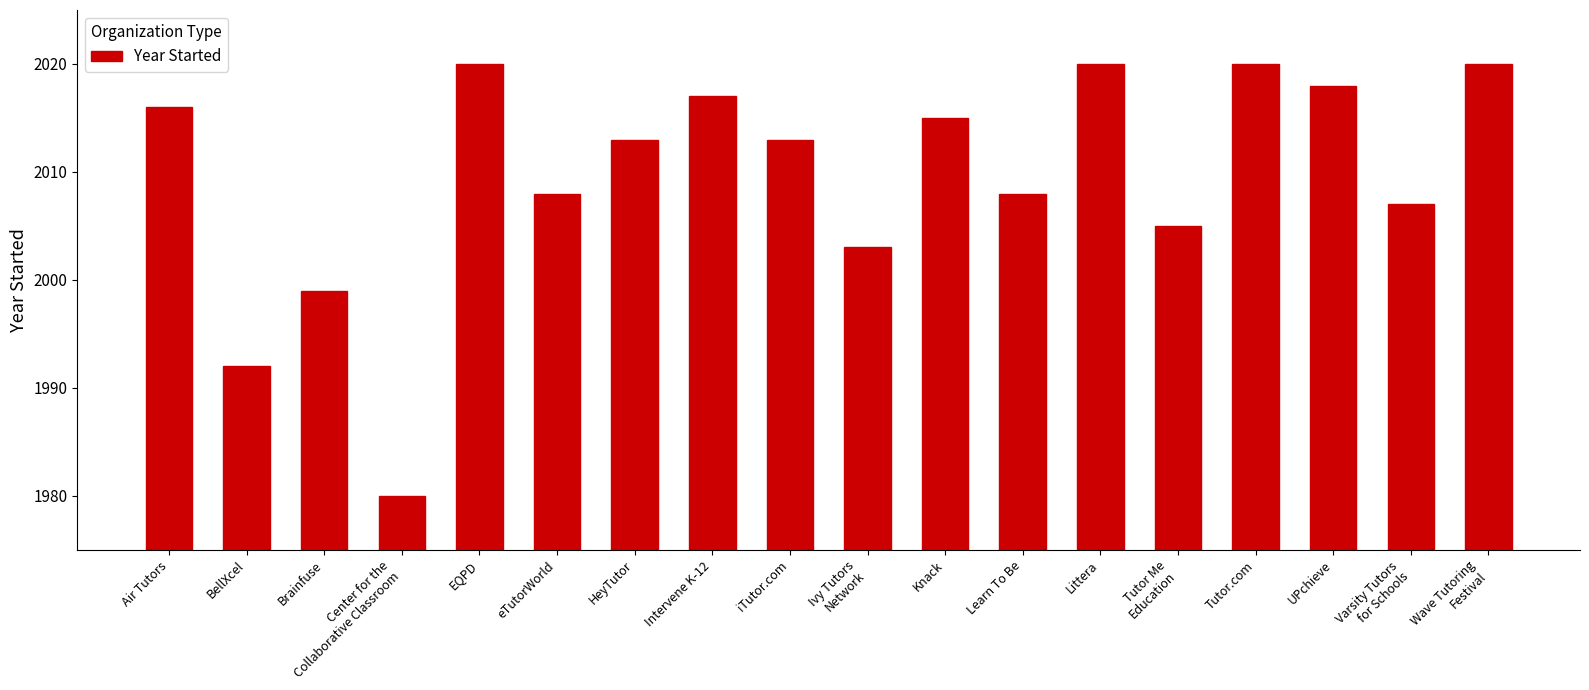

Are the bars grouped side by side (vs. stacked)?

No